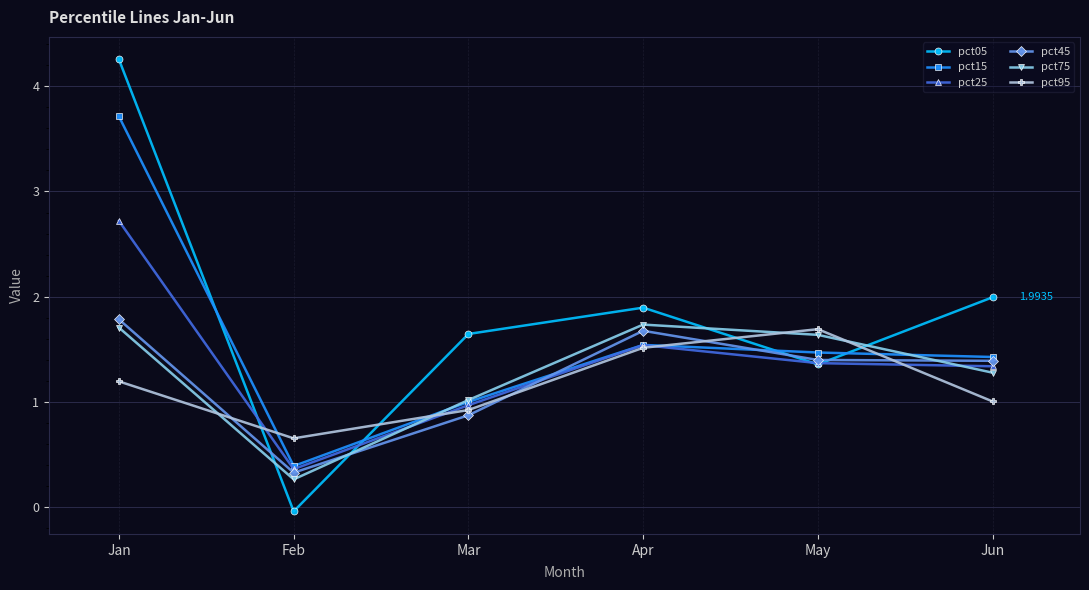

What is the approximate value of pct25 at Apr?

1.5